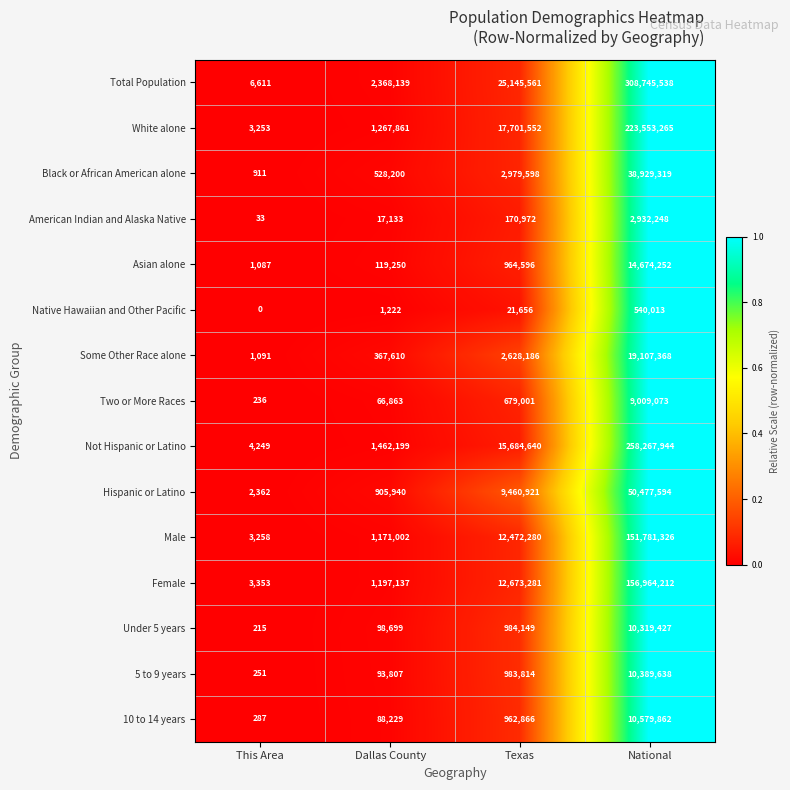

Rank the series by their maximum value, from lowest to highest.

Native Hawaiian and Other Pacific, American Indian and Alaska Native, Two or More Races, Under 5 years, 5 to 9 years, 10 to 14 years, Asian alone, Some Other Race alone, Black or African American alone, Hispanic or Latino, Male, Female, White alone, Not Hispanic or Latino, Total Population